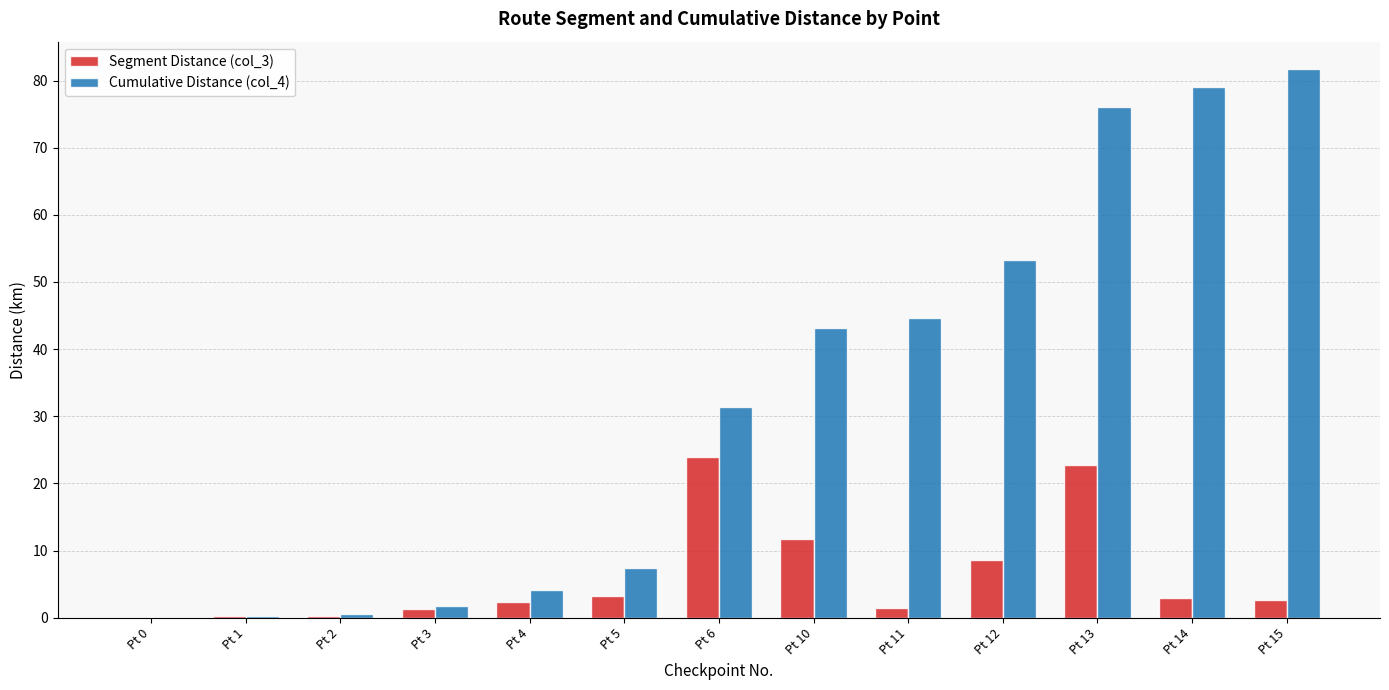

Is the value of Cumulative Distance (col_4) at Pt 10 greater than the value of Segment Distance (col_3) at Pt 1?

Yes